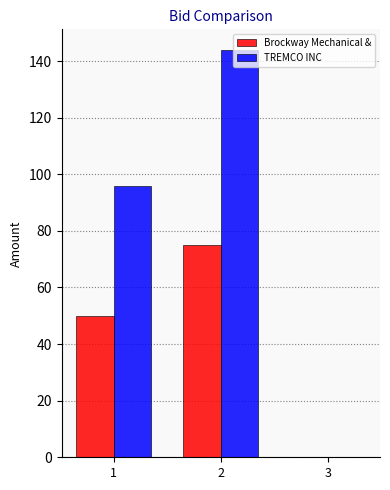

Which series has the widest spread of values?

TREMCO INC